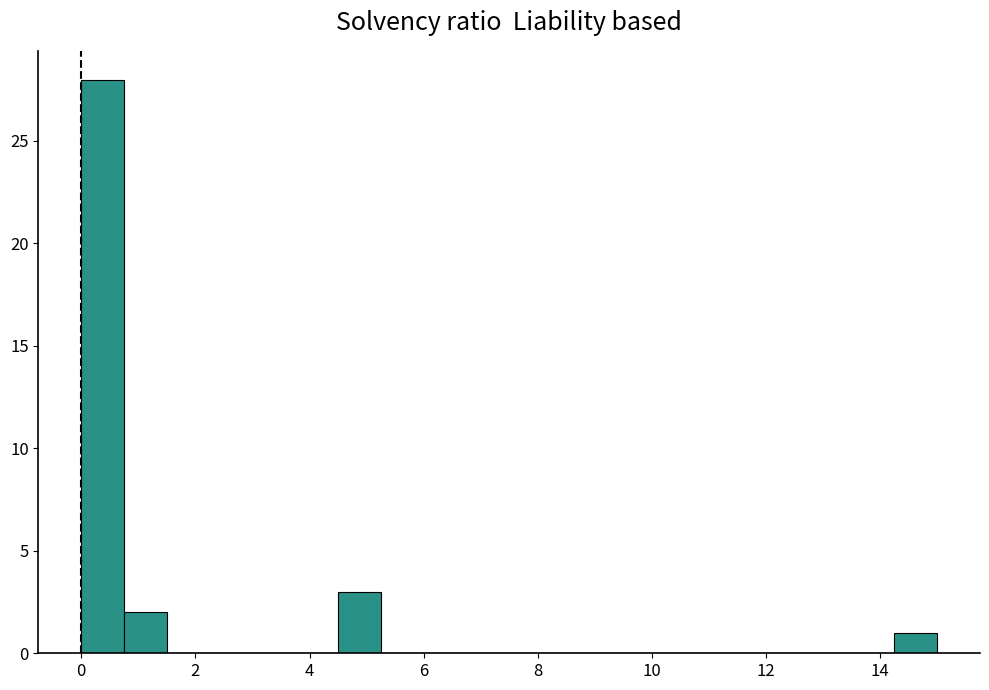

Read against the x-axis, roughly where is the centre of the tallest bar?

0.4